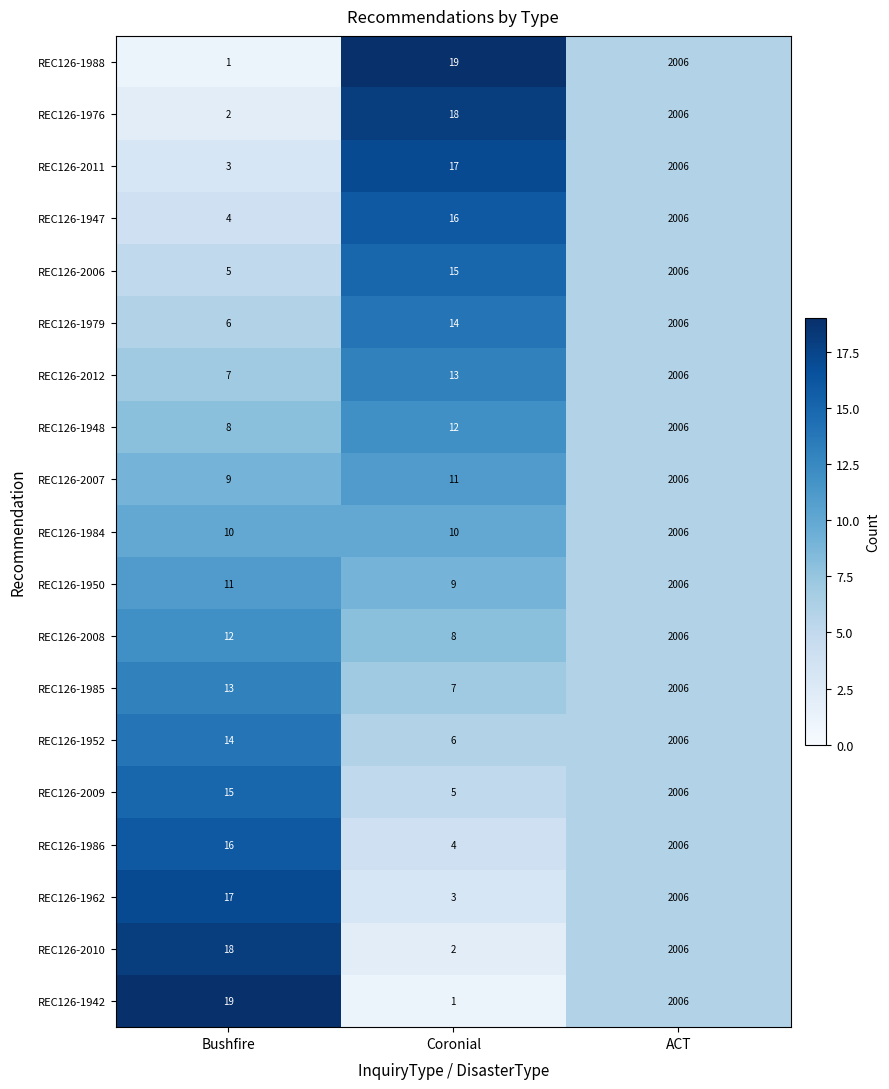

Is it true that REC126-1947 equals 4 at Bushfire?

True